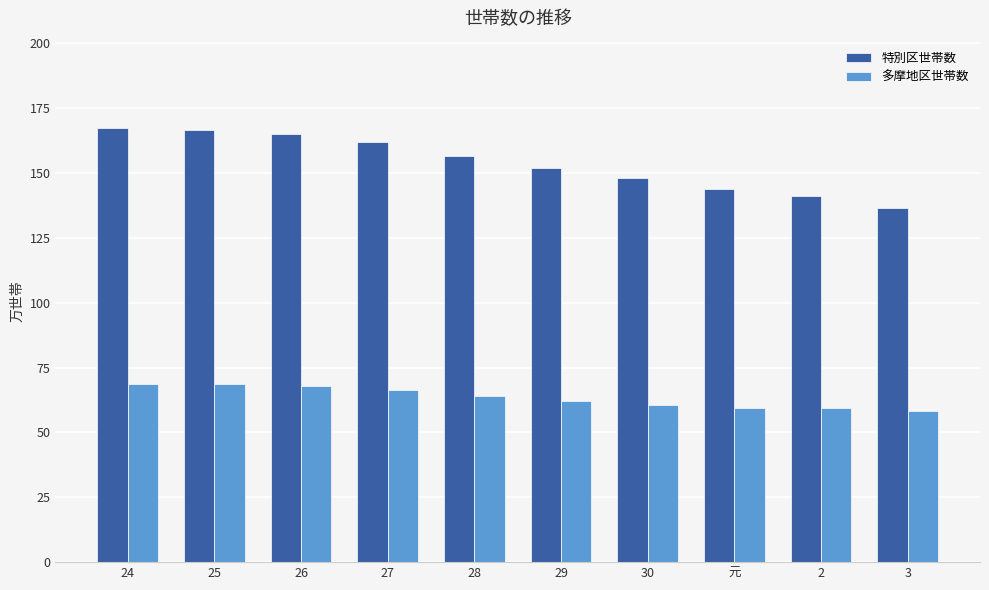

Rank the series at 25 from highest to lowest value.

特別区世帯数, 多摩地区世帯数